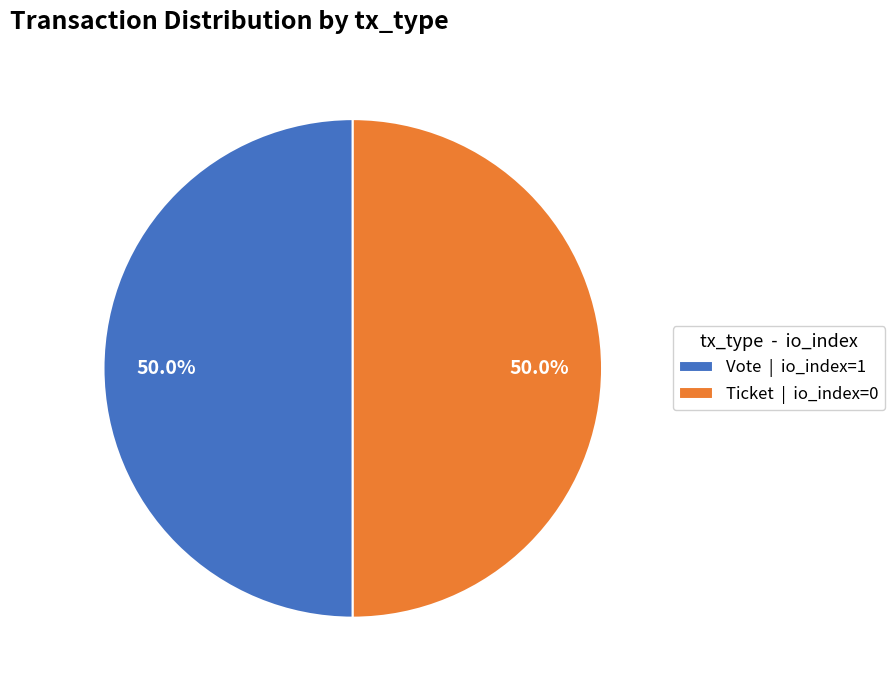

What is the total percentage of Ticket | io_index=0 and Vote | io_index=1?

100.0%